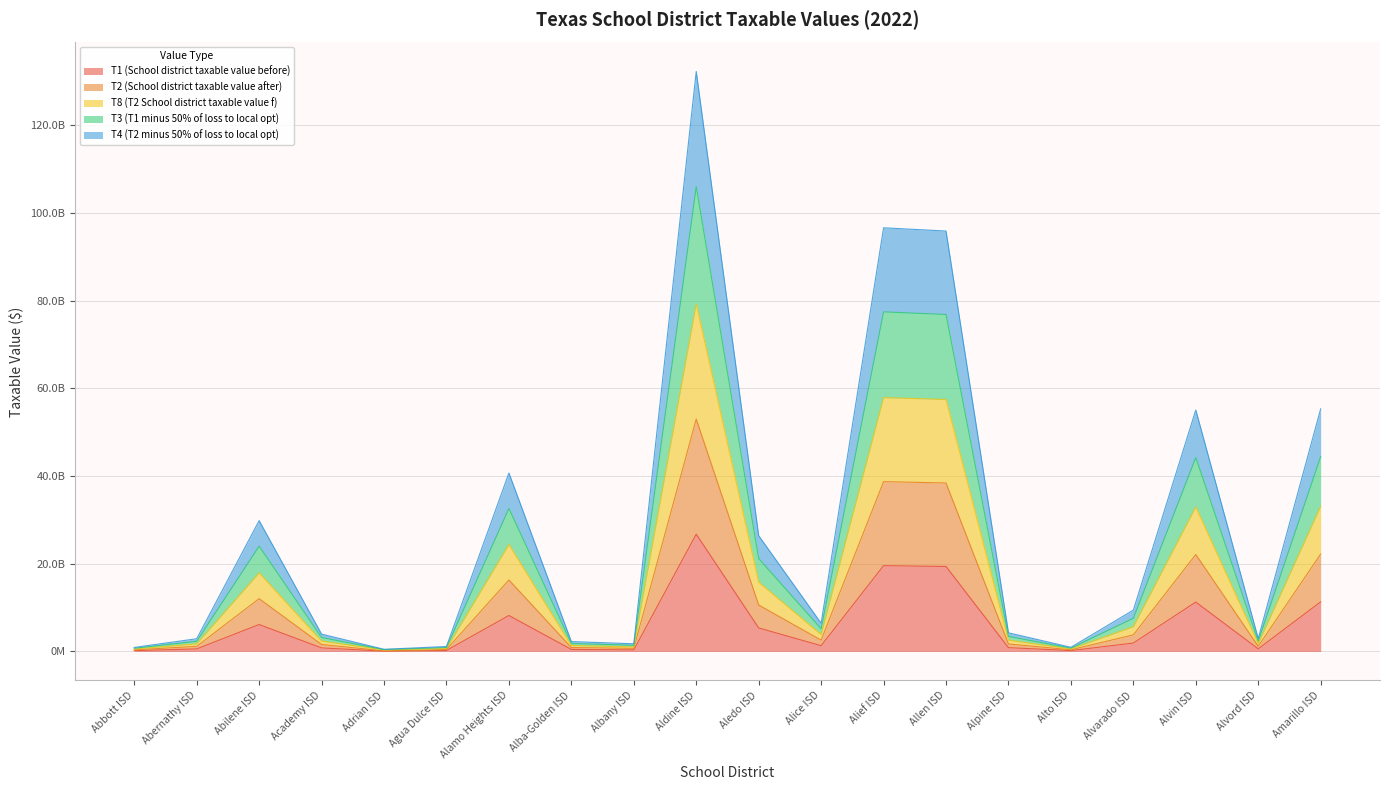

Does the chart have visible grid lines?

Yes